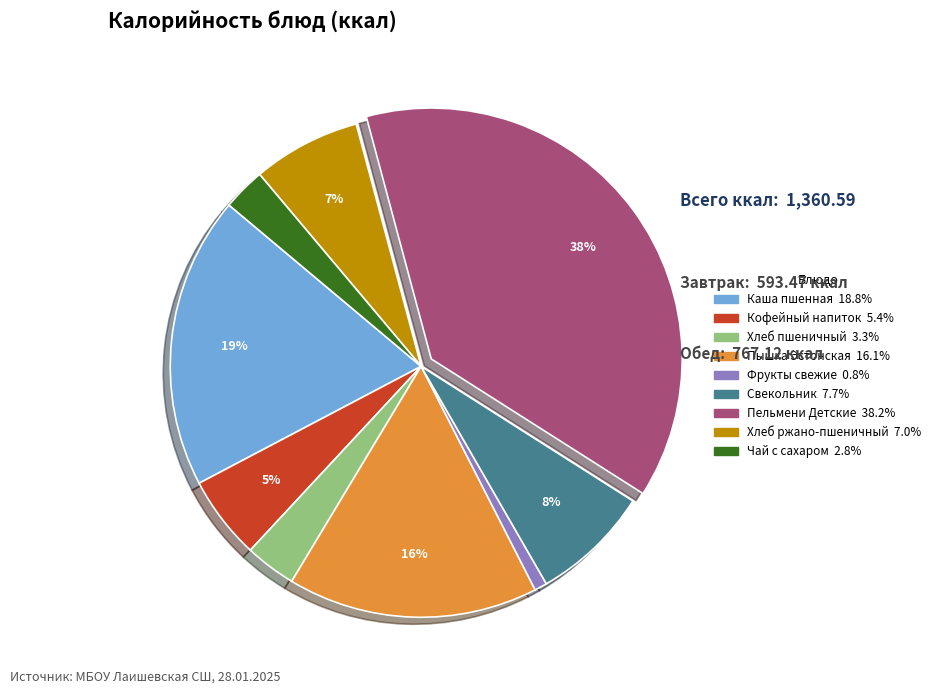

To the nearest percent, what is the average slice percentage?

11%